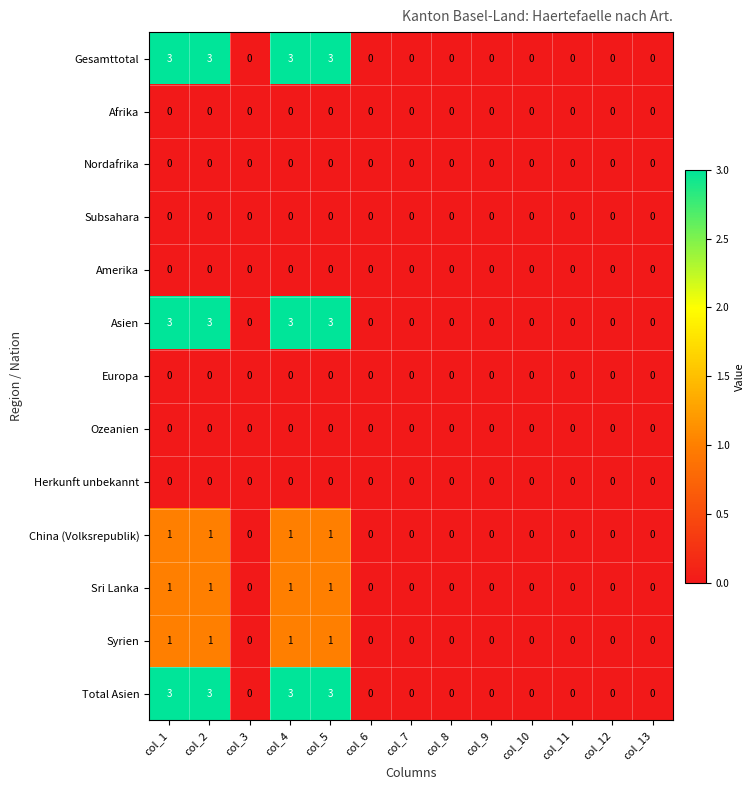

Is the value of China (Volksrepublik) at col_4 greater than the value of Amerika at col_9?

Yes